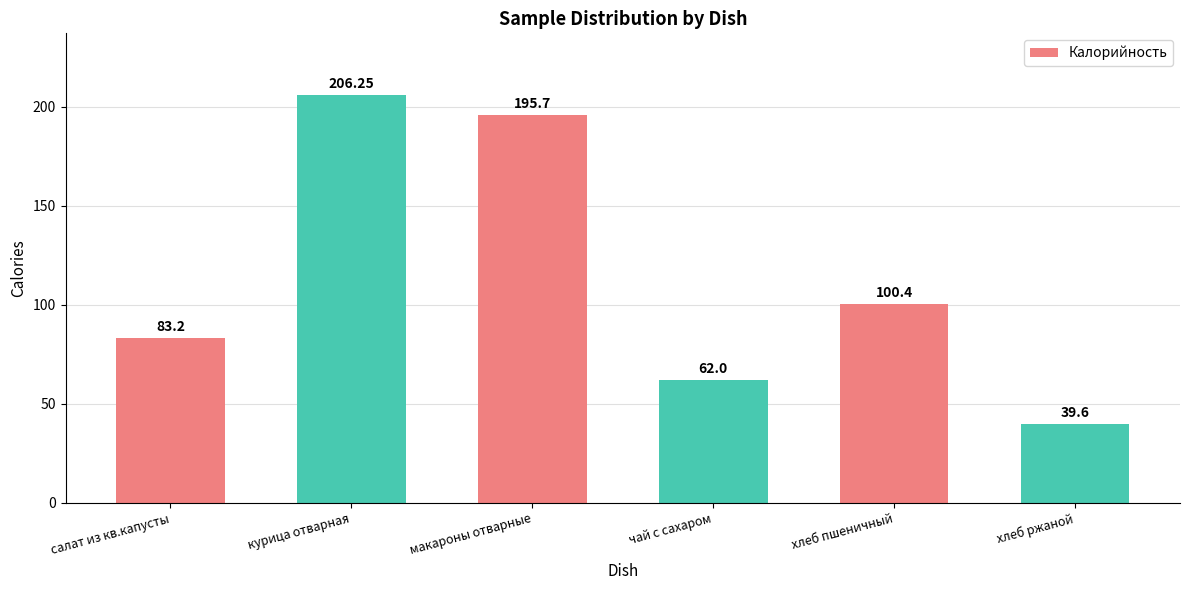

What is the difference between the values at макароны отварные and хлеб пшеничный?

95.3